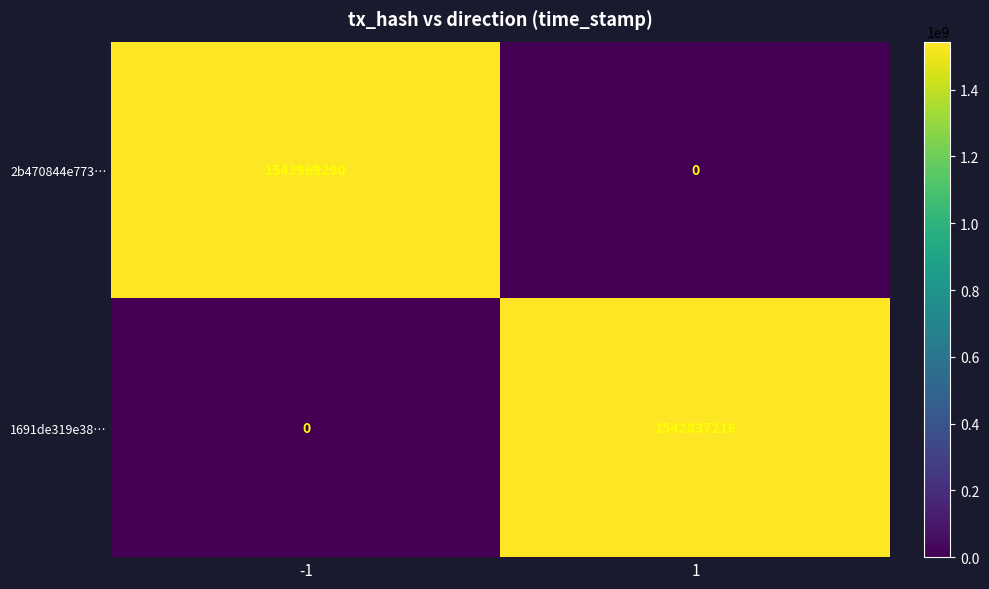

Reading left to right, extract all data points from this chart.

2b470844e773…: -1=1543969290	1=0
1691de319e38…: -1=0	1=1542837216